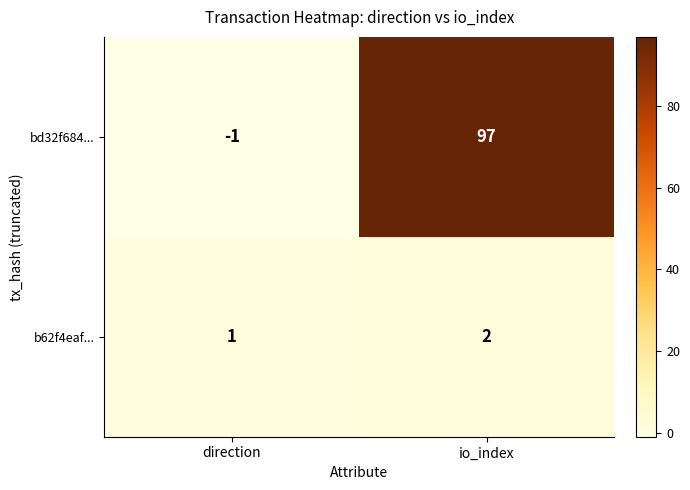

Count the number of categories in the chart.

2